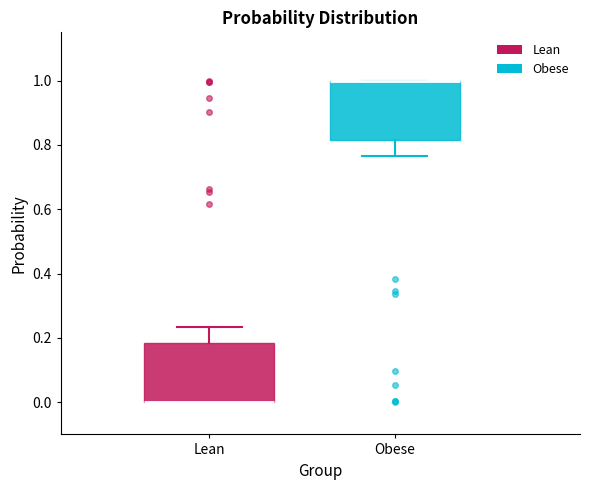

Reading left to right, read every box against the y-axis: the position of its median line, the range the box covers, and the ends of its whiskers. The values are not printed on the chart, so give them approximately, as read against the axis.

Lean: median 0.00 (drawn on the box's lower edge), box 0.00 to 0.18, whiskers 0.00 to 0.24
Obese: median 1.00 (drawn on the box's upper edge), box 0.82 to 1.00, whiskers 0.76 to 1.00